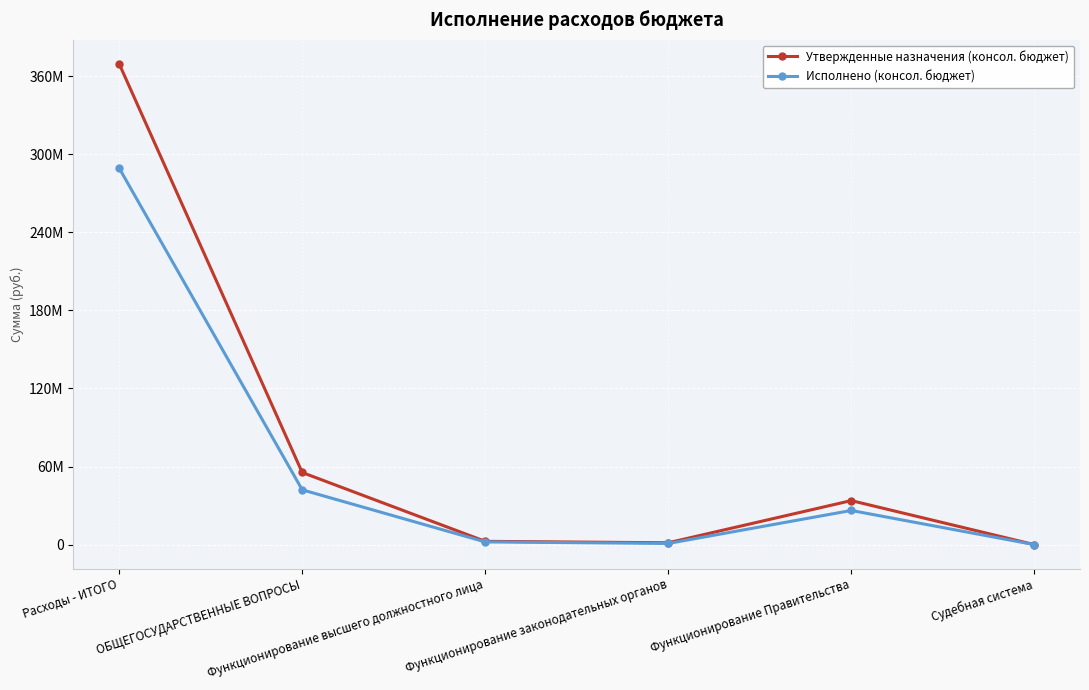

Does the chart have visible grid lines?

Yes